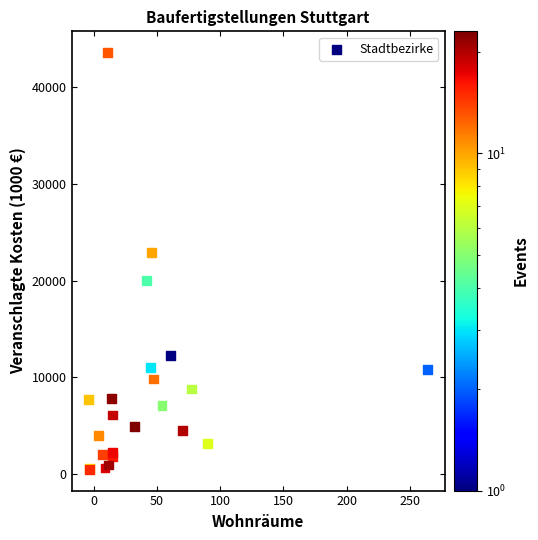

What Y value in the scatter plot is closest to 22038?

22896